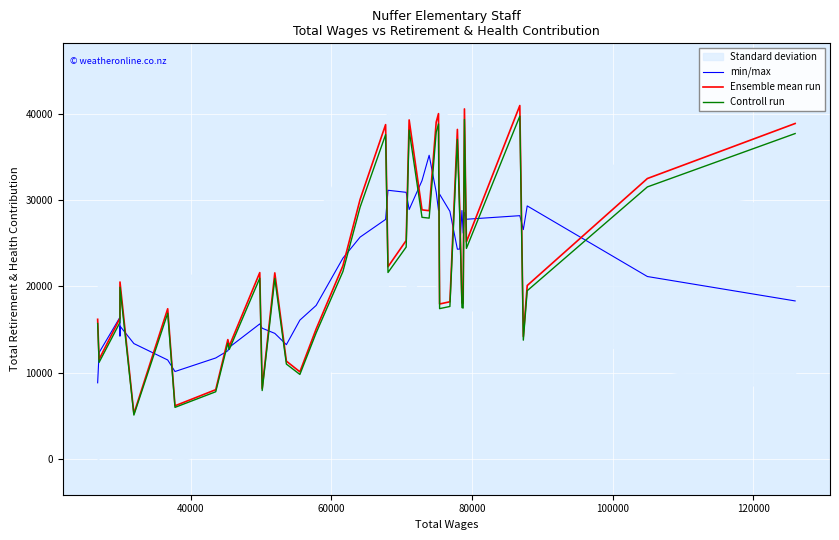

What is the minimum value for Ensemble mean run?

5212.0